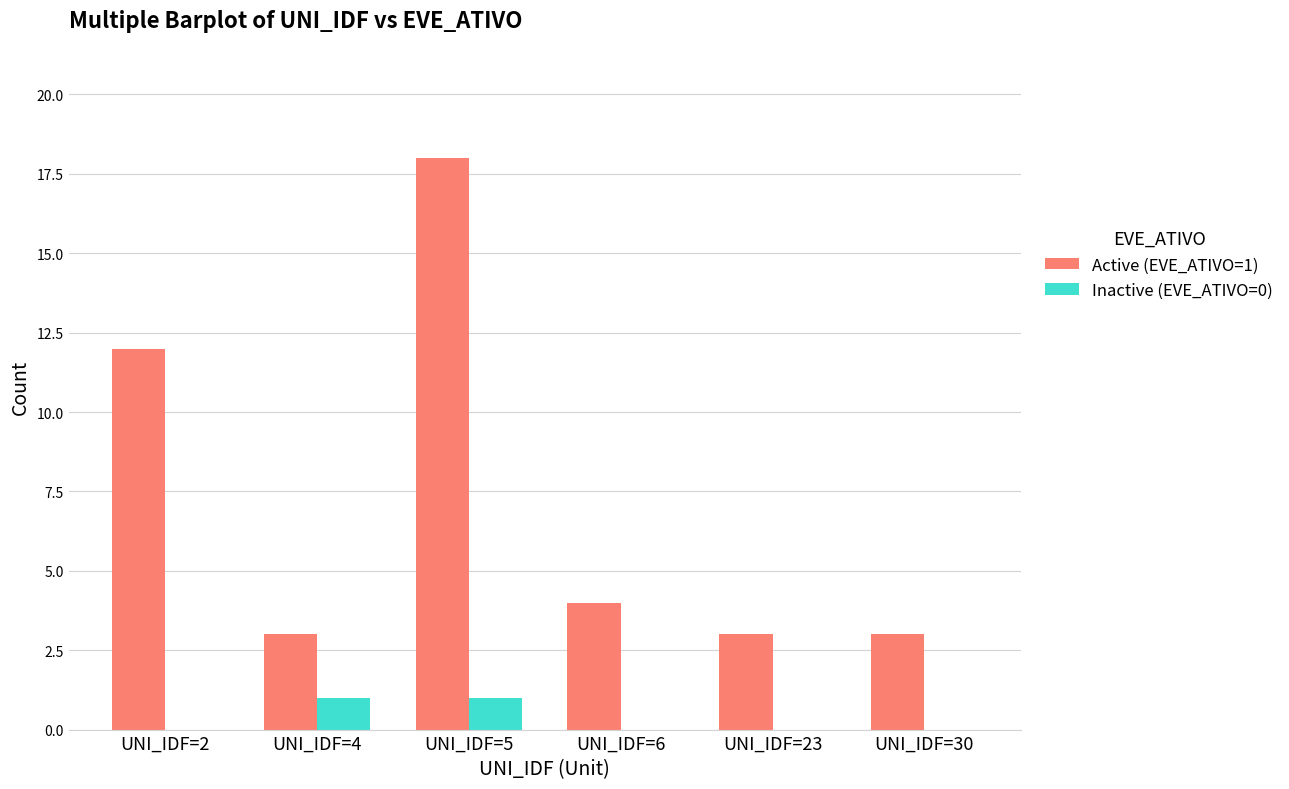

How many groups of bars are there?

6